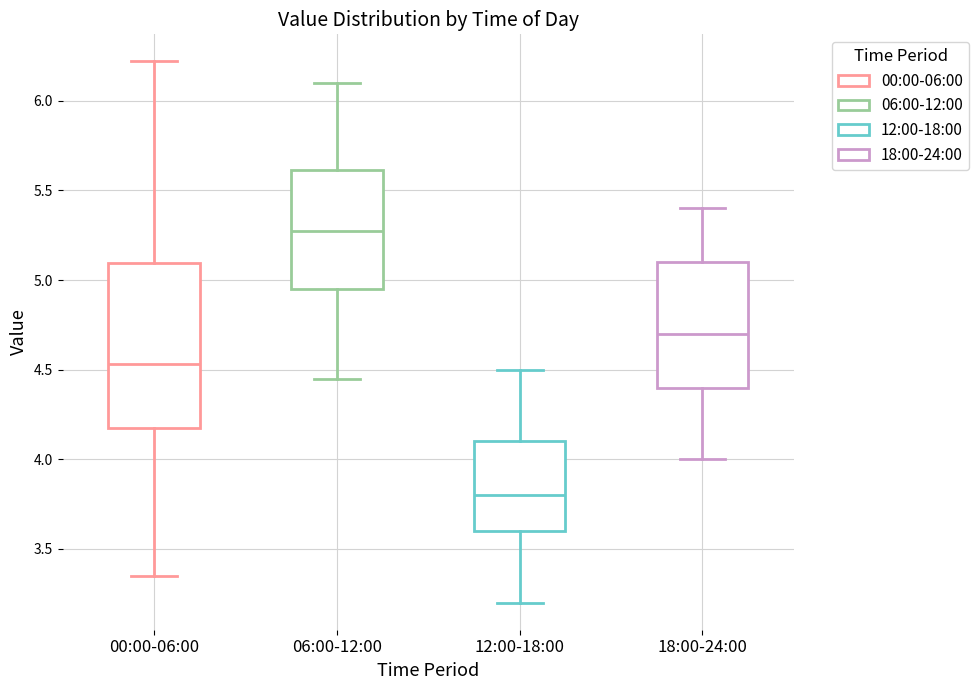

Reading left to right, read every box against the y-axis: the position of its median line, the range the box covers, and the ends of its whiskers. The values are not printed on the chart, so give them approximately, as read against the axis.

00:00-06:00: median 4.55, box 4.15 to 5.10, whiskers 3.35 to 6.20
06:00-12:00: median 5.30, box 4.95 to 5.60, whiskers 4.45 to 6.10
12:00-18:00: median 3.80, box 3.60 to 4.10, whiskers 3.20 to 4.50
18:00-24:00: median 4.70, box 4.40 to 5.10, whiskers 4.00 to 5.40